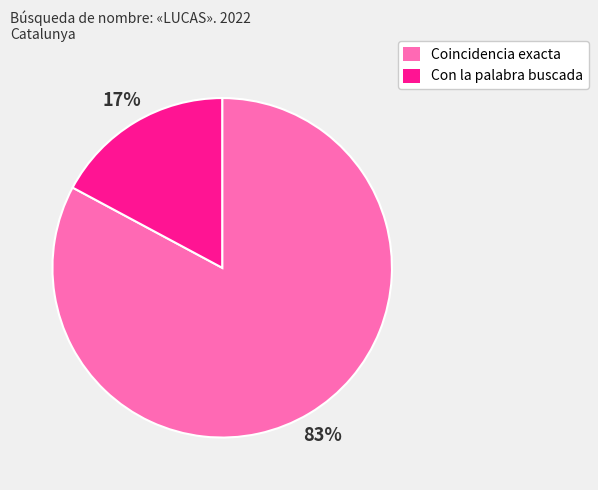

What is the ratio of the value at Con la palabra buscada to the value at Coincidencia exacta?

0.2